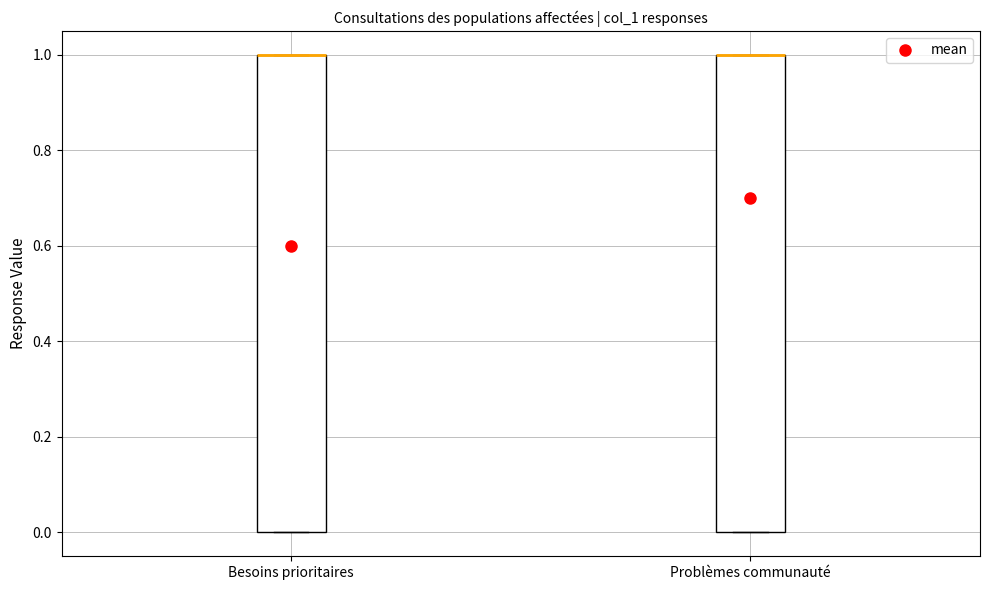

Where is the upper edge of the box for Problèmes communauté on the y-axis? The values are not printed on the chart, so give them approximately, as read against the axis.

1